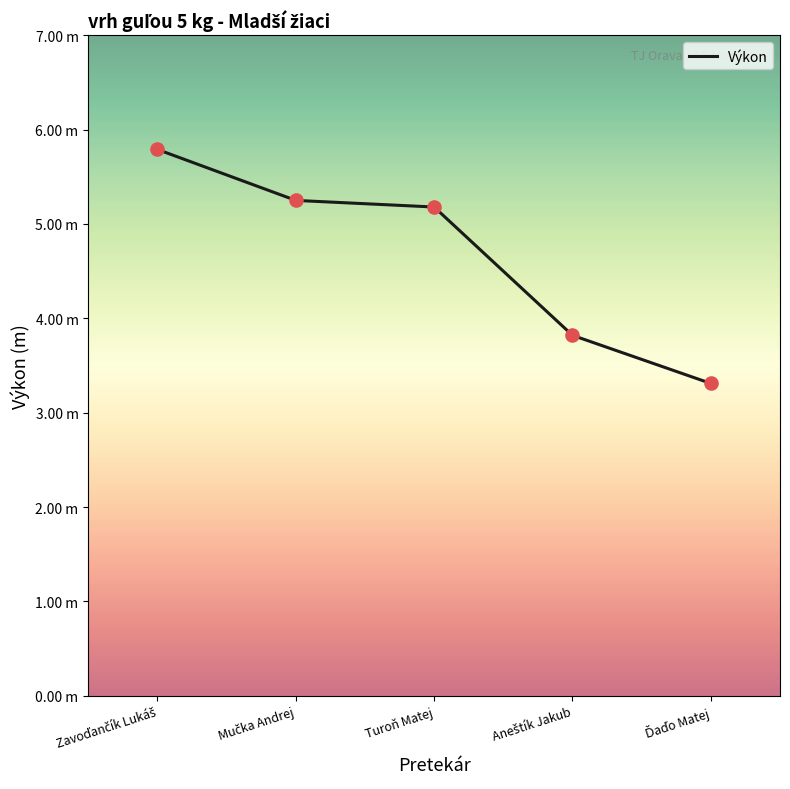

What is the ratio of the value at Turoň Matej to the value at Aneštík Jakub?

1.4